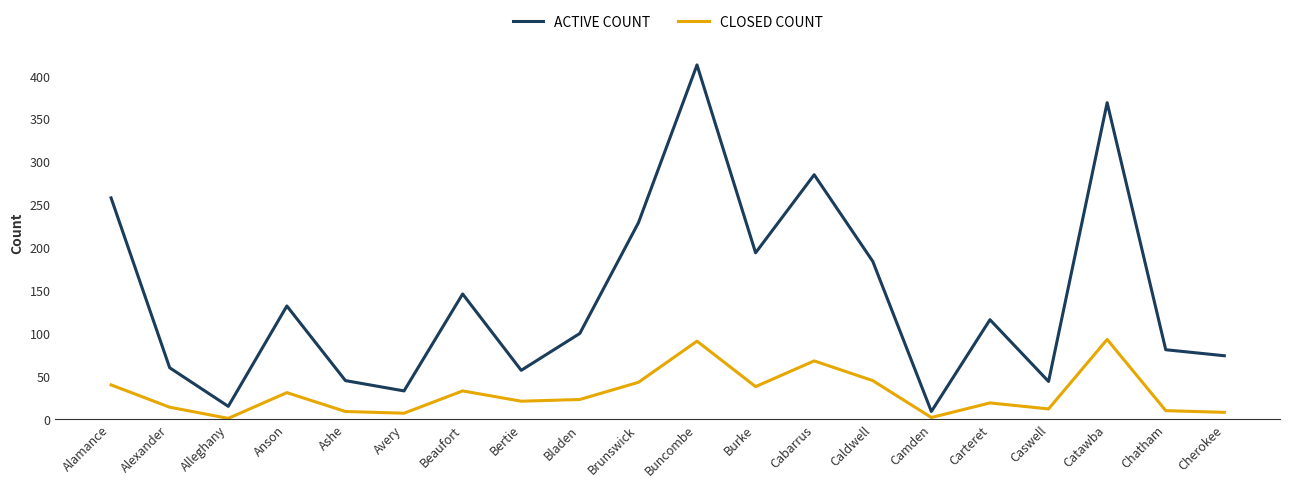

What is the highest value of the ACTIVE COUNT series?

413